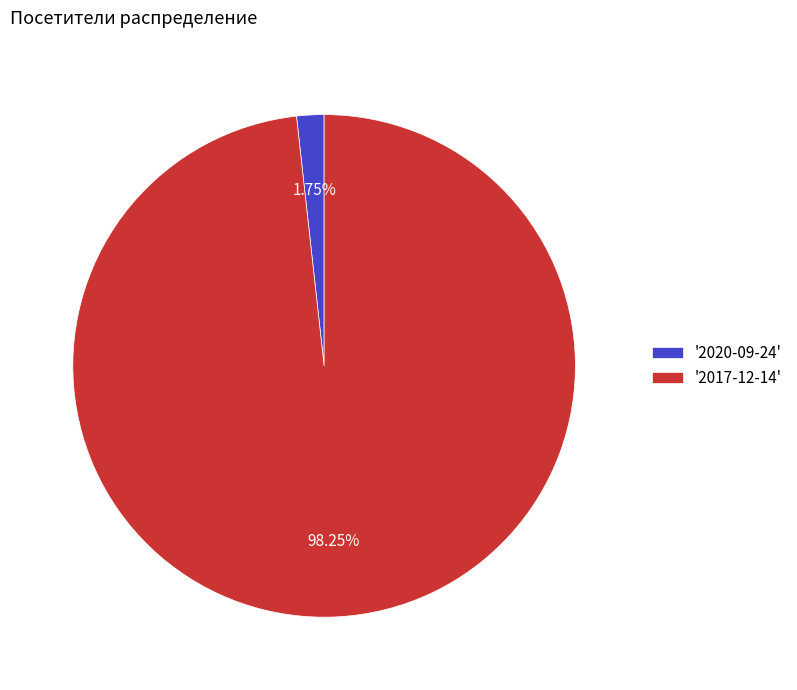

What is the majority slice?

'2017-12-14'